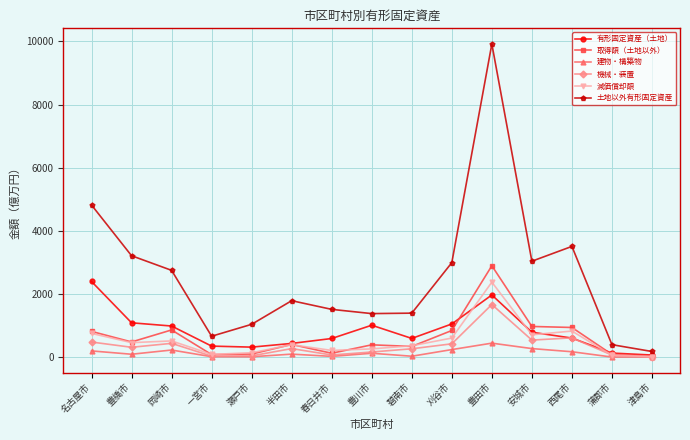

Is the value of 機械・装置 at 西尾市 greater than the value of 土地以外有形固定資産 at 岡崎市?

No